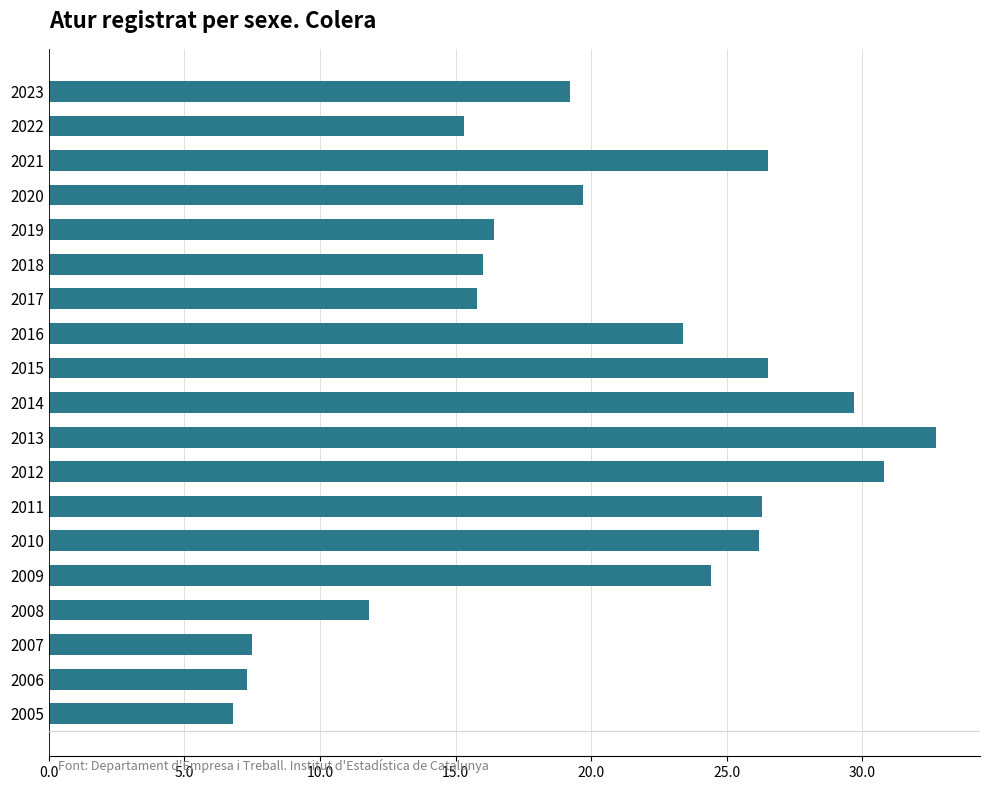

The chart shows a value of 6.8 at 2005. True or false?

True